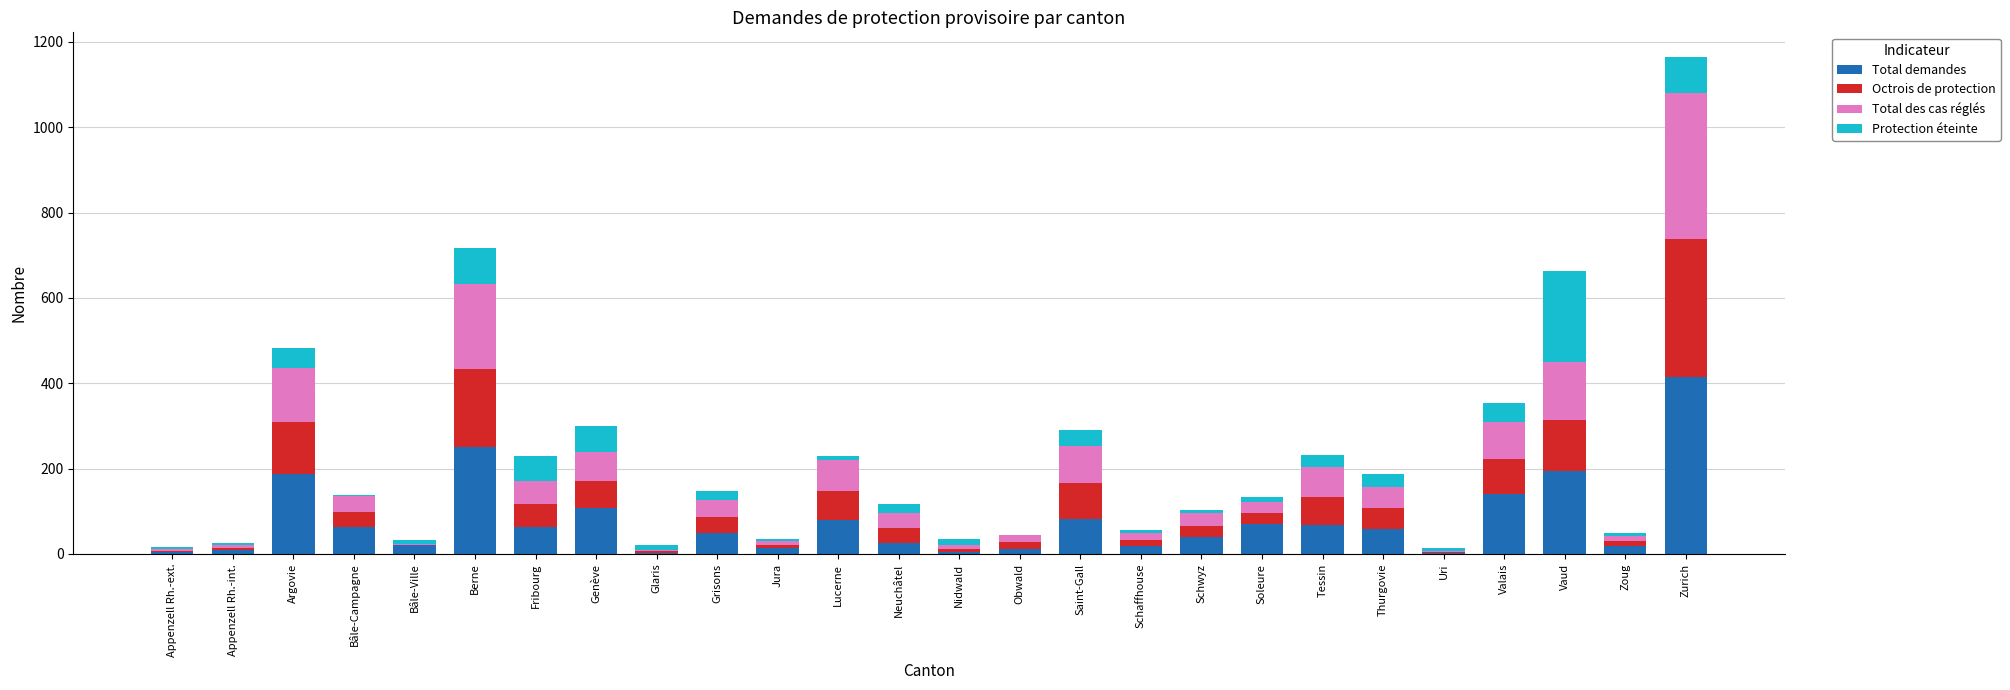

What is the highest value of the Total demandes series?

415